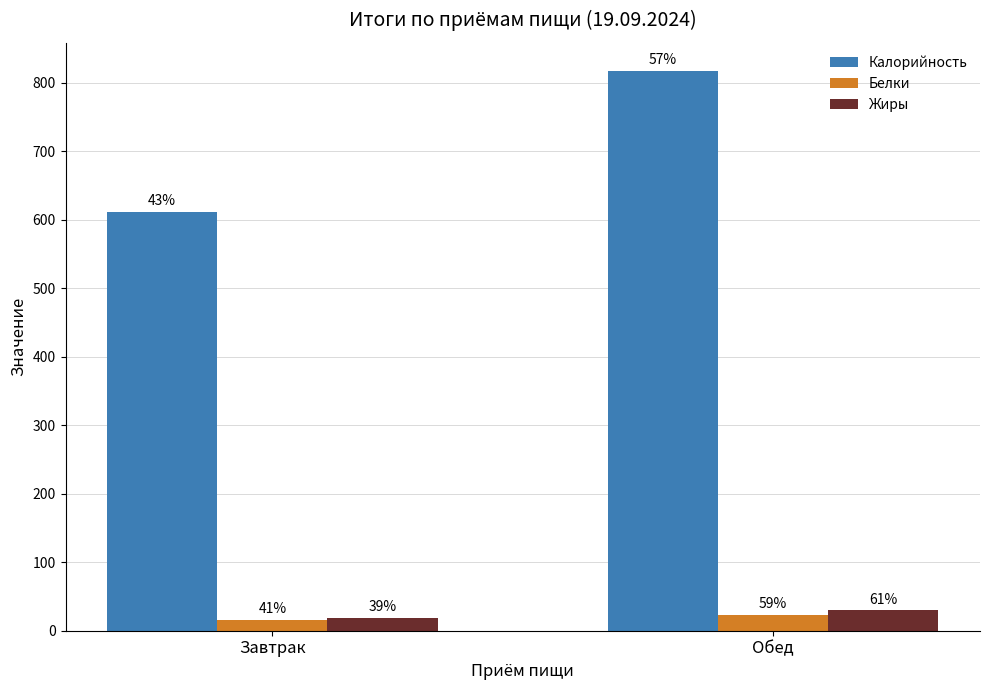

What is the highest value of the Белки series?

23.2